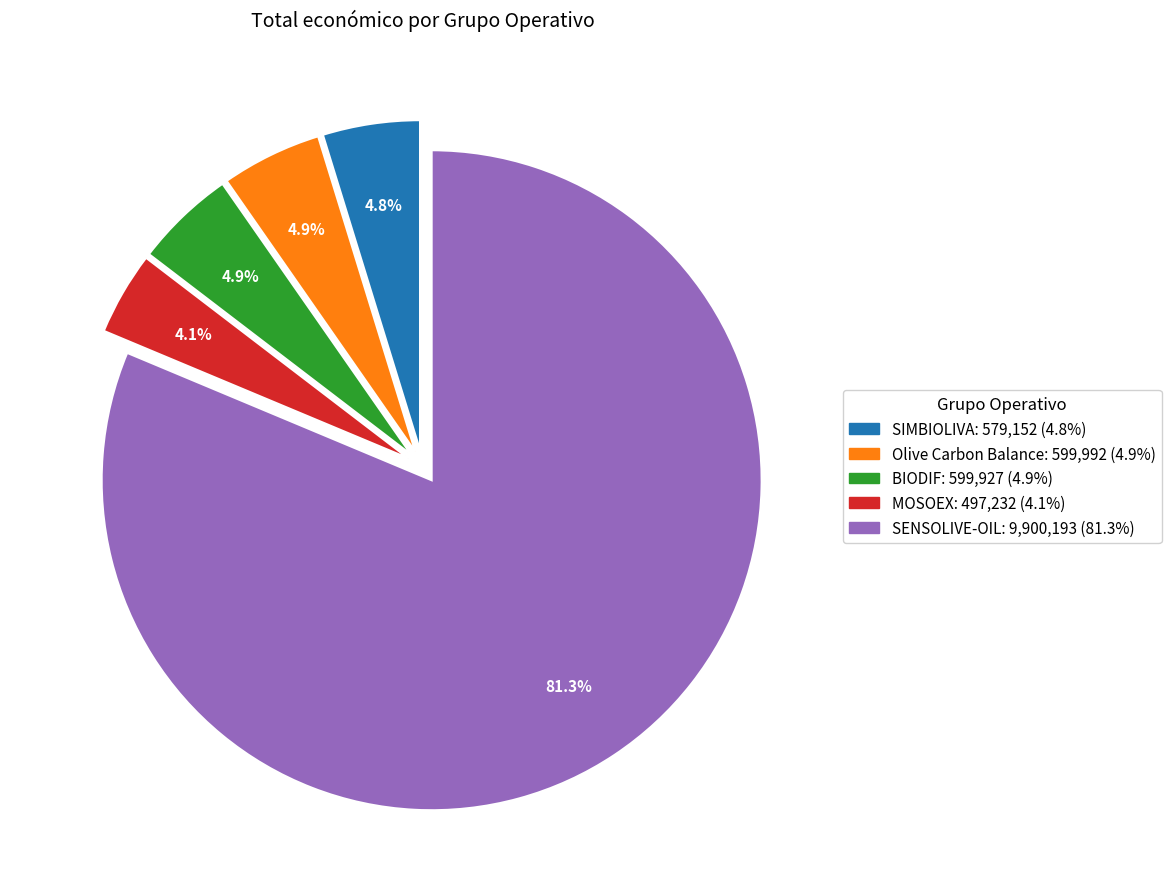

To the nearest percent, what portion does BIODIF represent?

5%